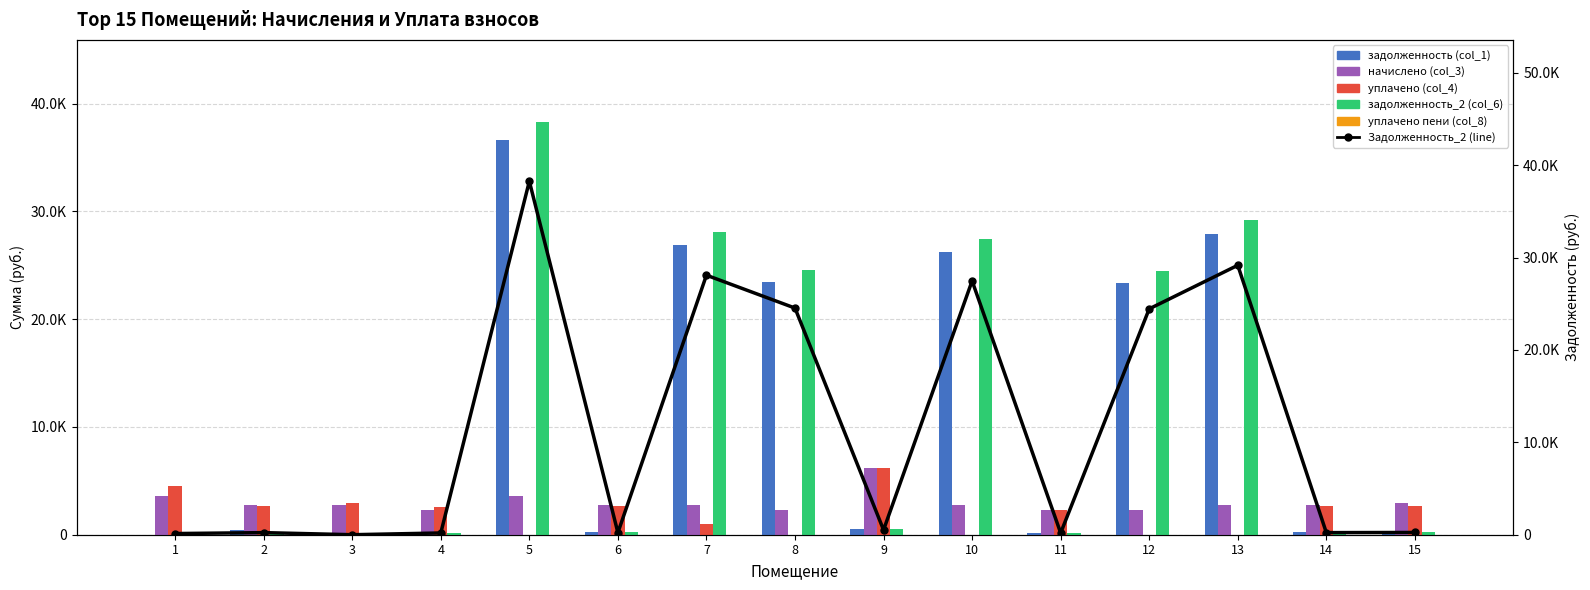

Which series changed the most between 1 and 13?

задолженность_2 (col_6)